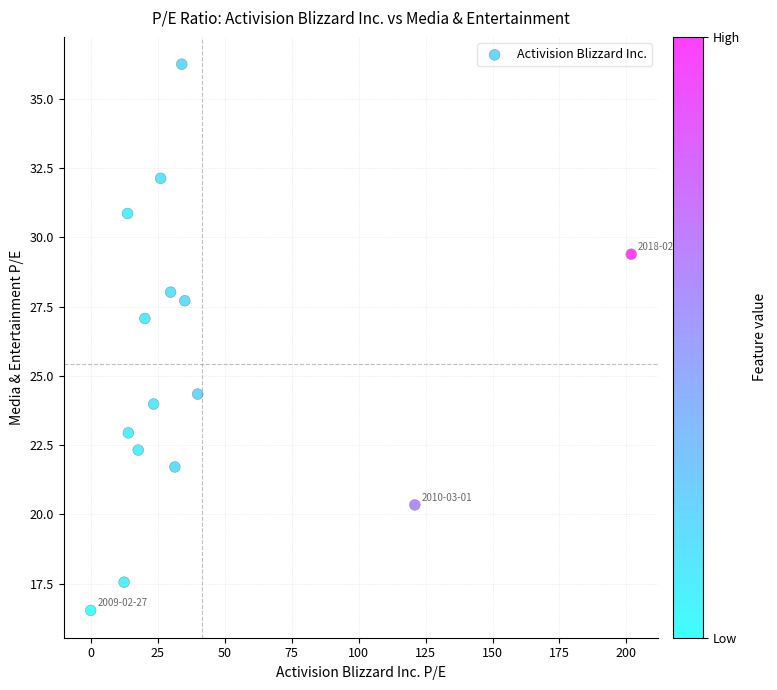

What is the range of Y values (max minus min)?

19.7